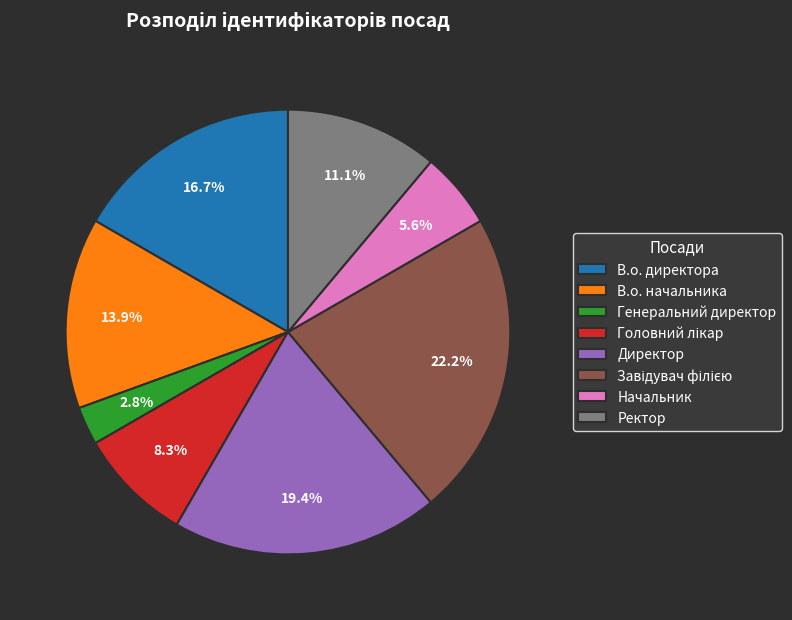

How many segments does this pie chart have?

8